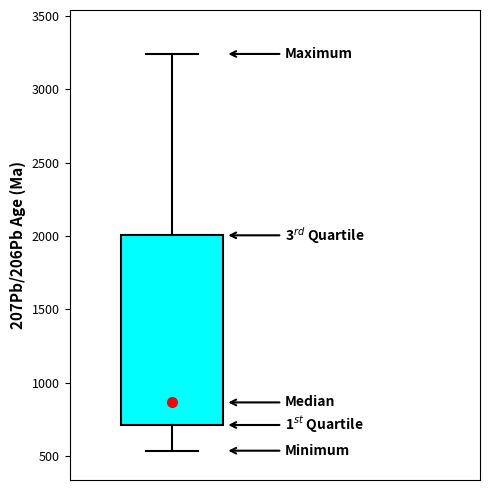

Read this box plot against the y-axis: the position of the median line, the range covered by the box, and the ends of both whiskers. The values are not printed on the chart, so give them approximately, as read against the axis.

median 850, box 700 to 2000, whiskers 550 to 3250